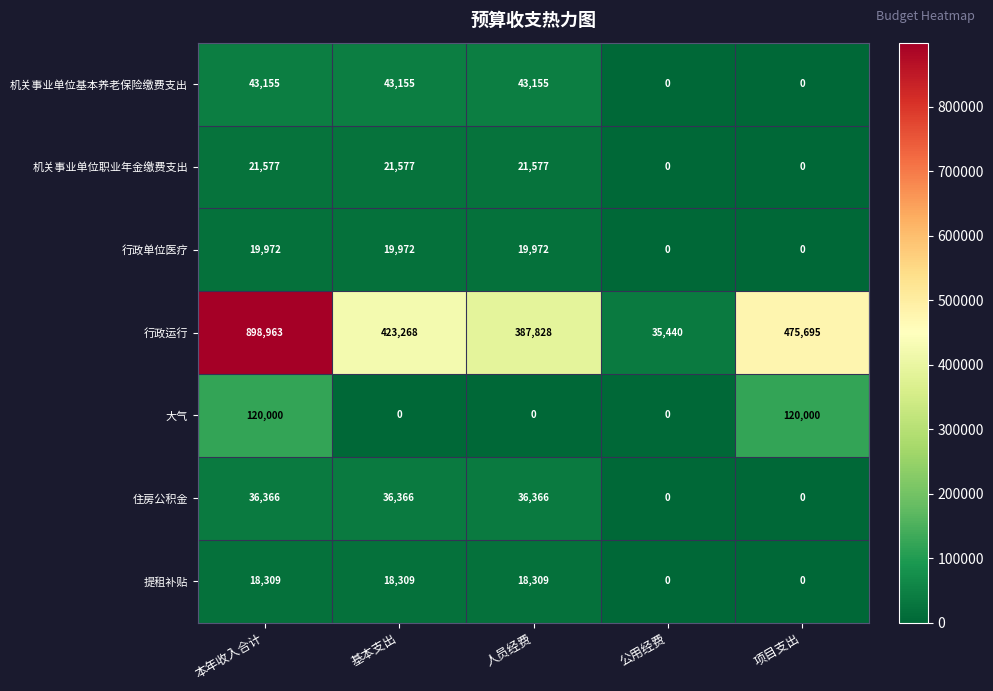

How many data points in 大气 are above 0?

2